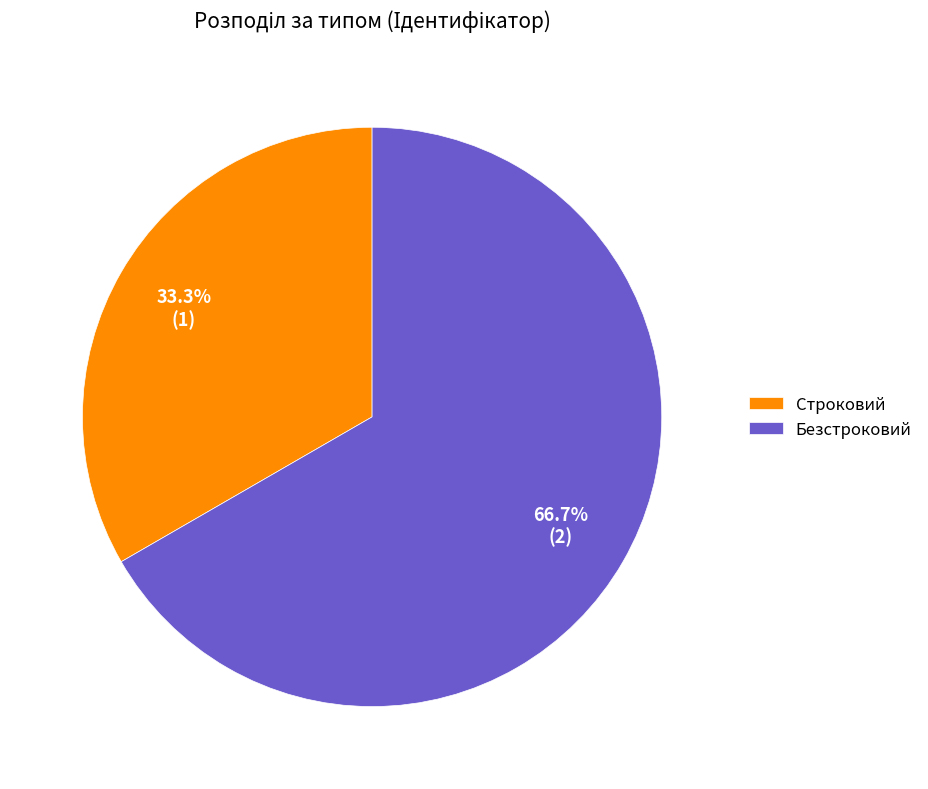

To the nearest percent, what is the combined percentage of Строковий and Безстроковий?

100%